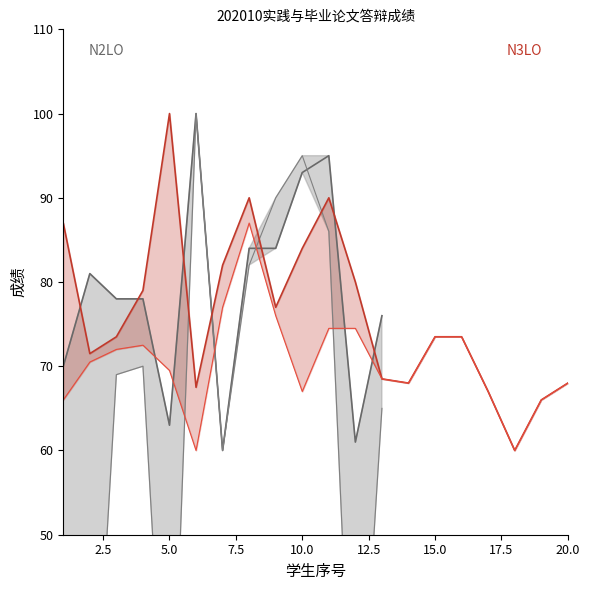

Does the chart have visible grid lines?

No